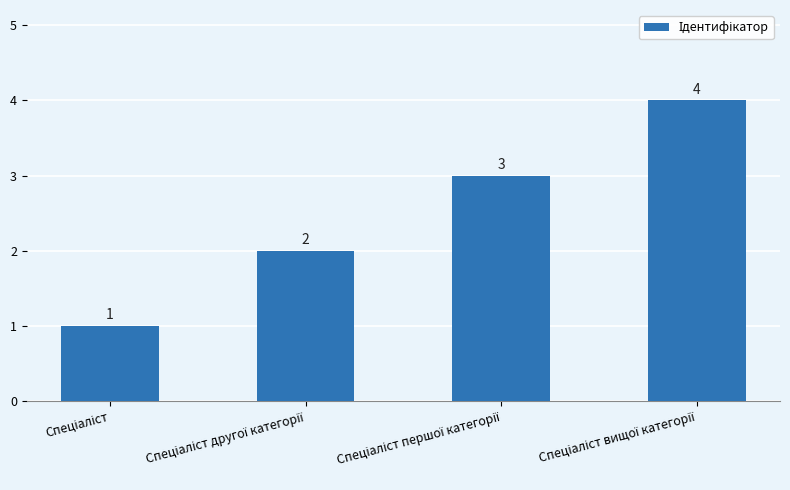

Does the chart contain any negative values?

No